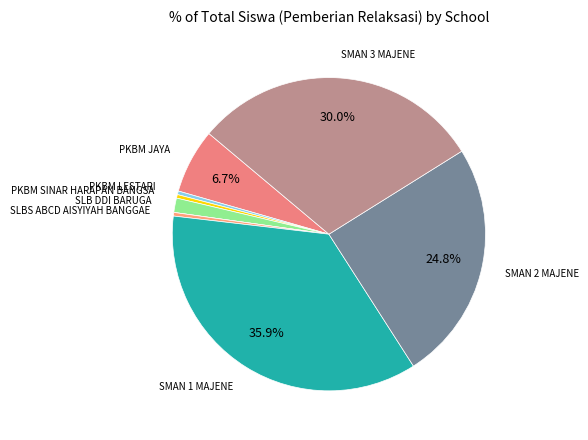

Is there any slice that represents more than half of the pie?

No